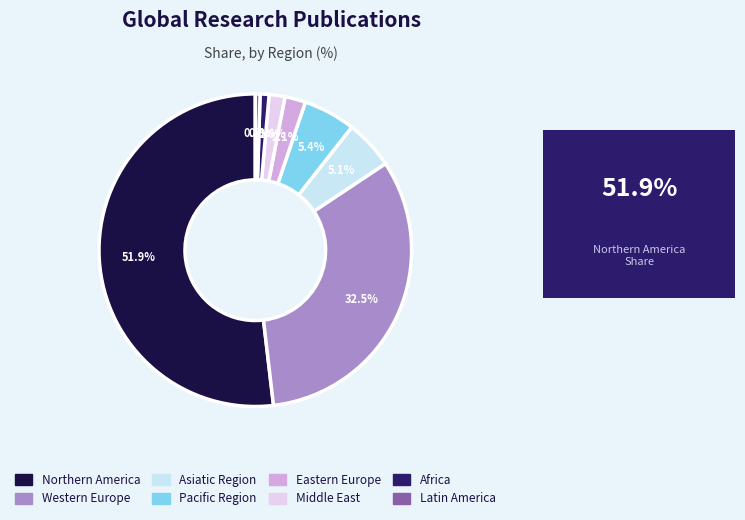

What is the largest slice in the pie chart?

Northern America